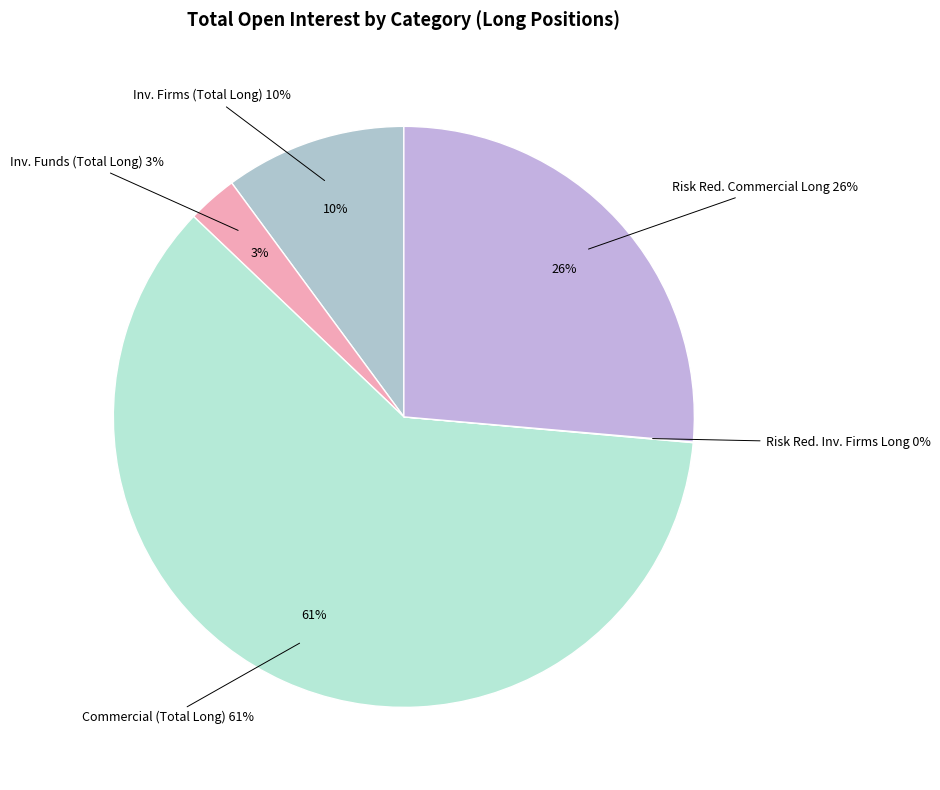

The Commercial Undertakings Long slice represents 61% of the pie. True or false?

True